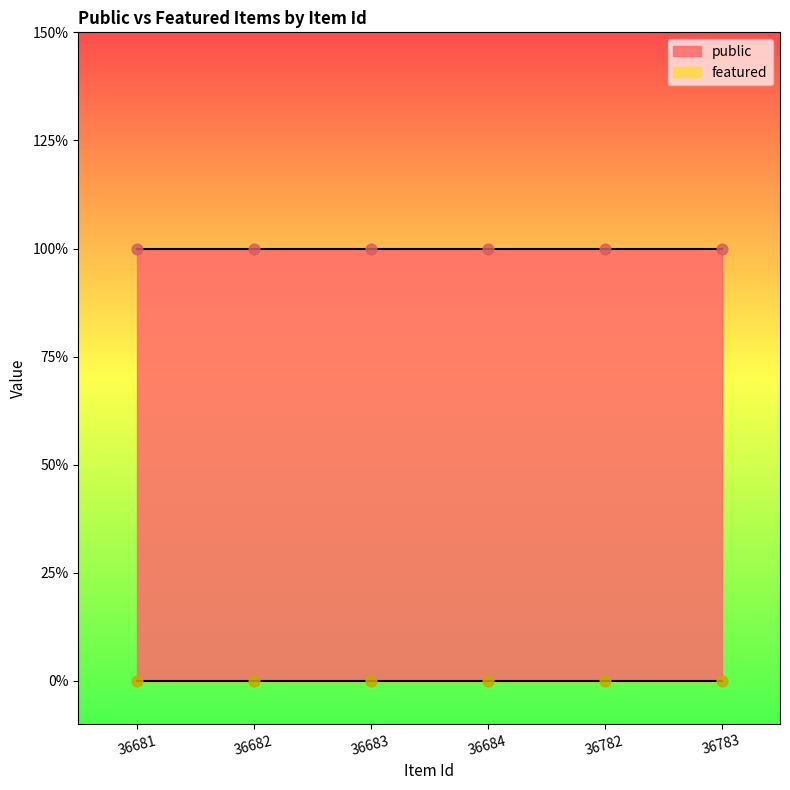

At which category is the sum across all series the highest?

36681